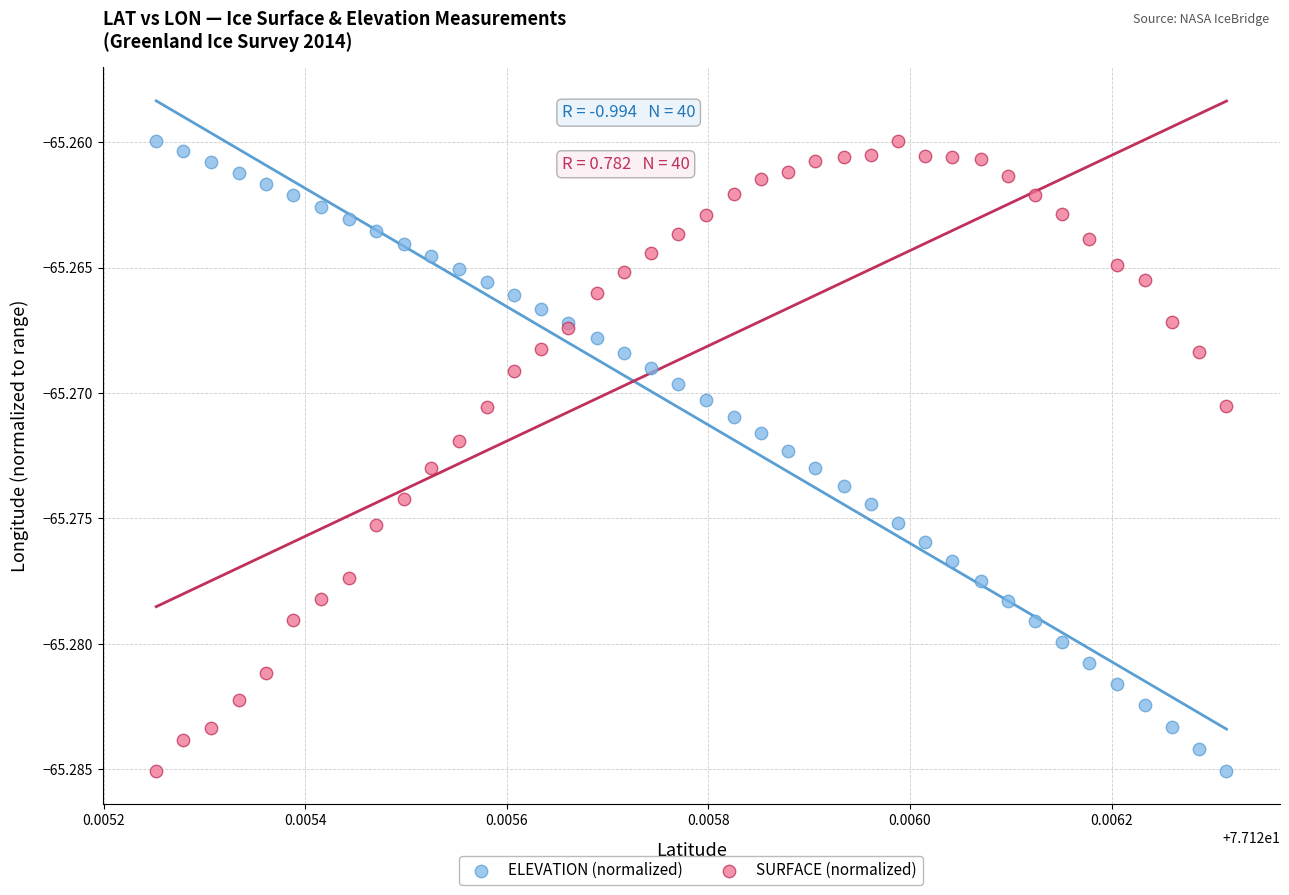

What are all the series names shown in the legend?

ELEVATION (normalized), SURFACE (normalized)